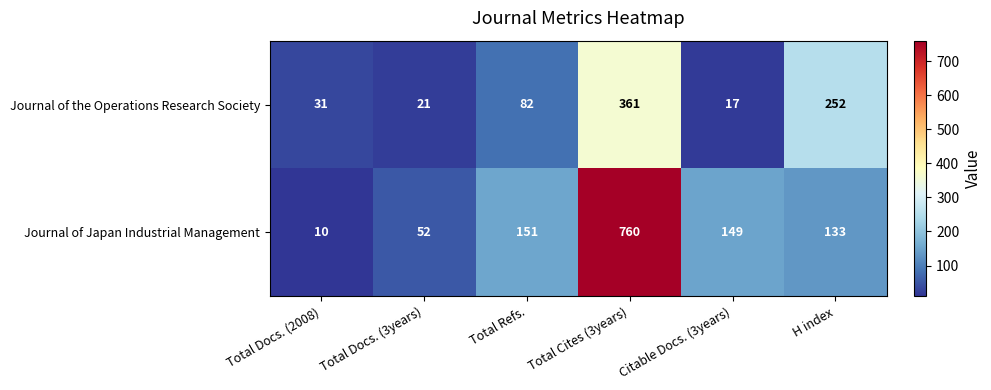

Rank the series at Total Refs. from lowest to highest value.

Journal of the Operations Research Society, Journal of Japan Industrial Management